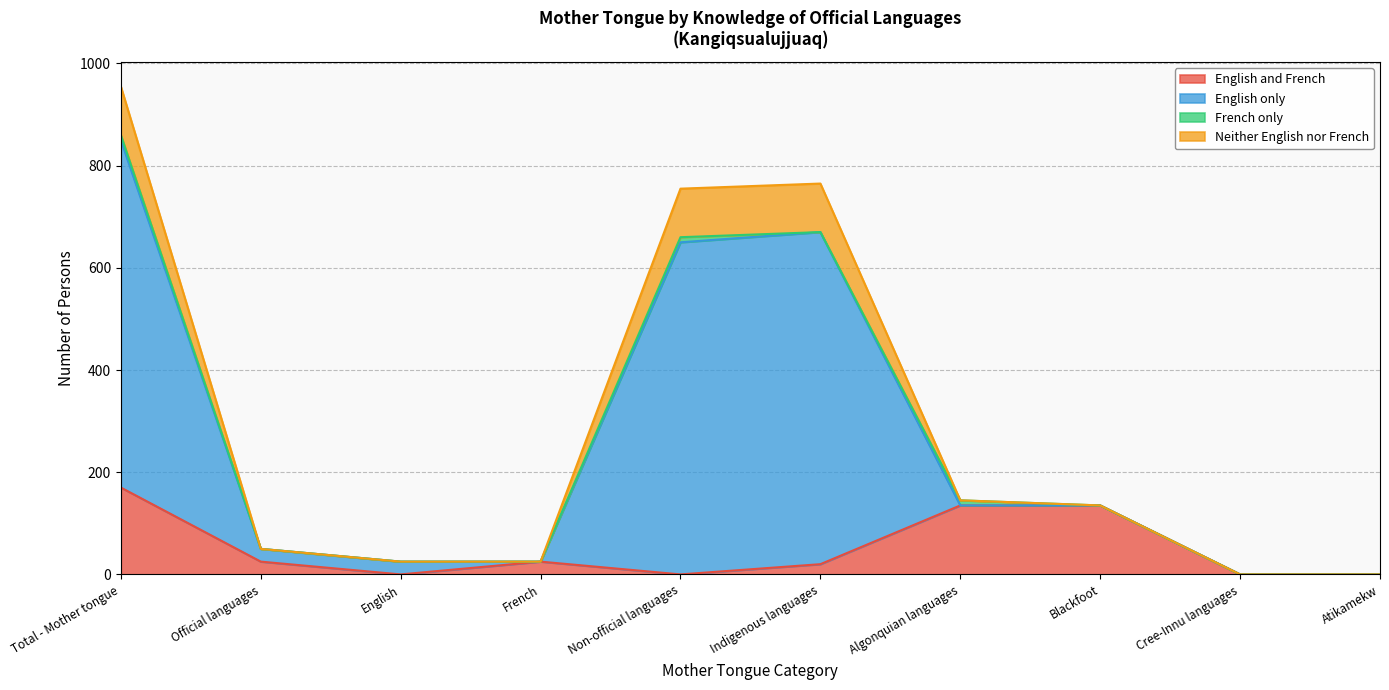

At which category is the sum across all series the highest?

Total - Mother tongue